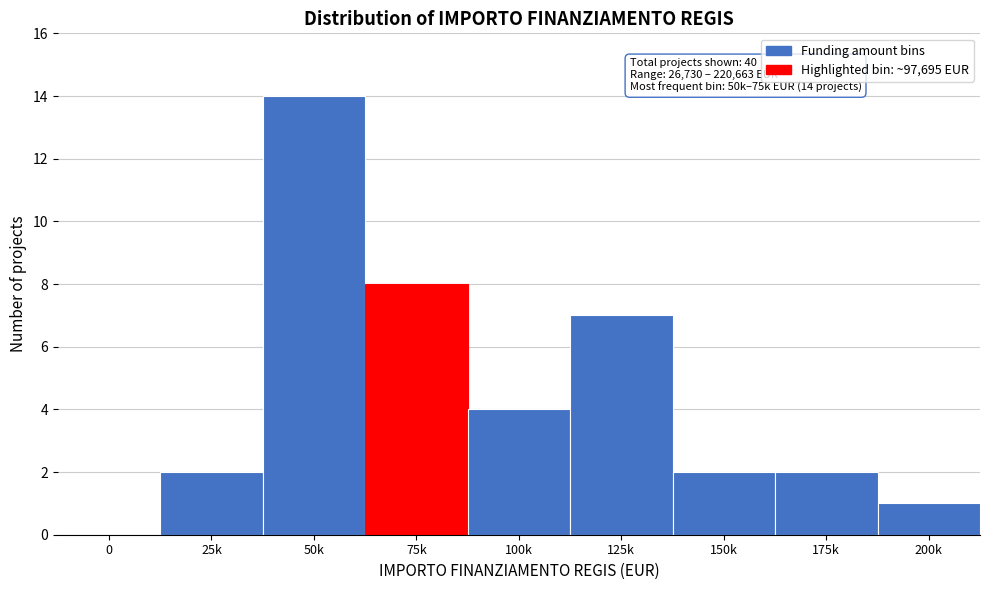

Reading left to right, what are all the values shown in this chart?

0=0	25k=2	50k=14	75k=8	100k=4	125k=7	150k=2	175k=2	200k=1